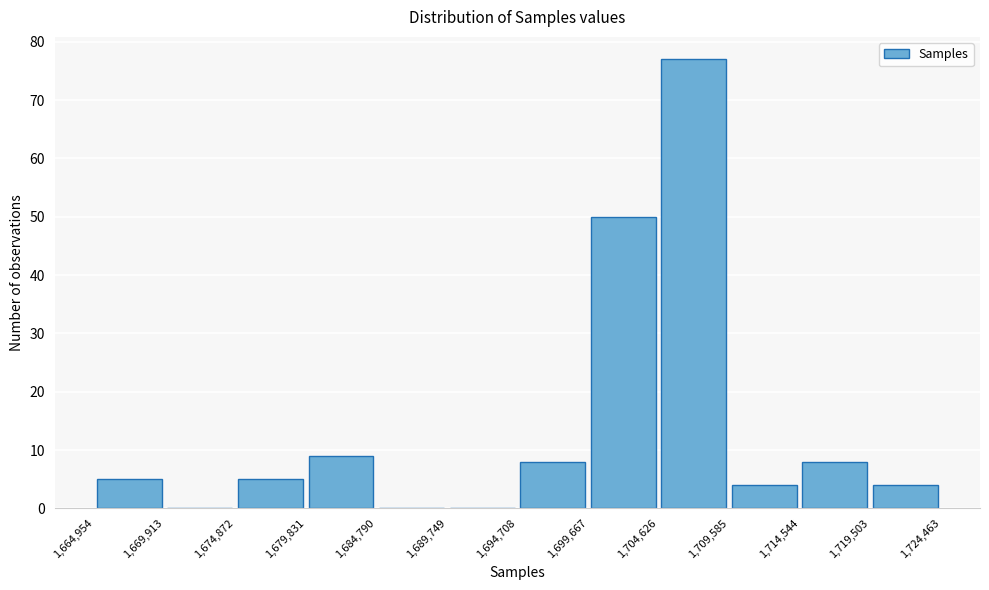

Reading left to right, list every bar in this chart as the range it spans on the x-axis followed by its height. The values are not printed on the chart, so give them approximately, as read against the axis.

1,664,954 to 1,669,913: 5
1,669,913 to 1,674,872: 0
1,674,872 to 1,679,831: 5
1,679,831 to 1,684,790: 9
1,684,790 to 1,689,749: 0
1,689,749 to 1,694,708: 0
1,694,708 to 1,699,667: 8
1,699,667 to 1,704,626: 50
1,704,626 to 1,709,585: 77
1,709,585 to 1,714,544: 4
1,714,544 to 1,719,503: 8
1,719,503 to 1,724,463: 4